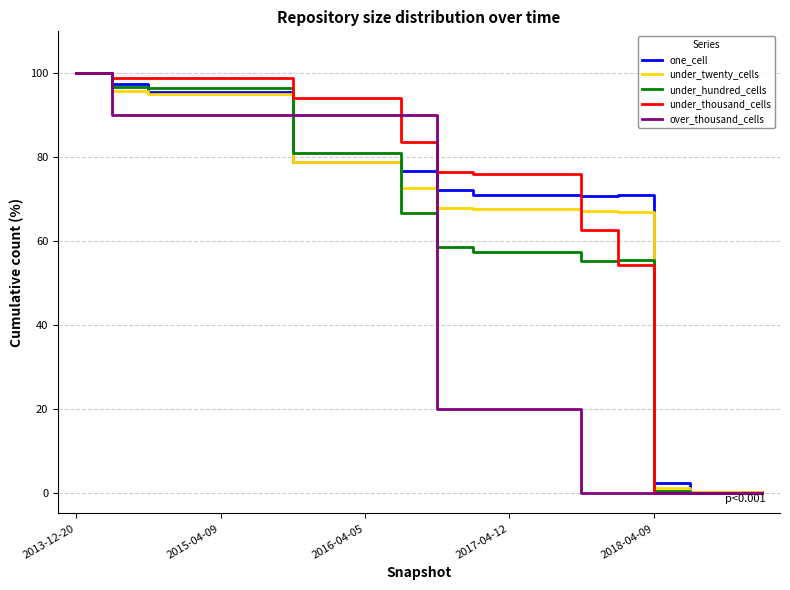

What is the maximum value for one_cell?

100.0